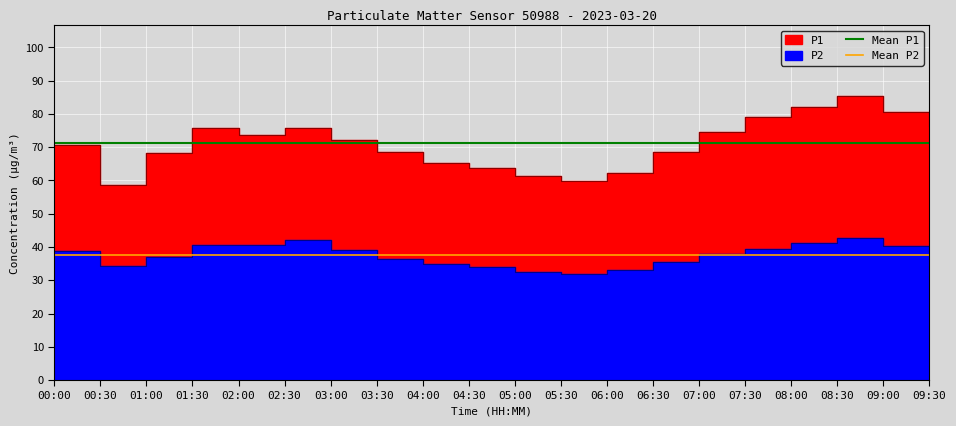

Between 00:00 and 00:30, which is larger?

00:00